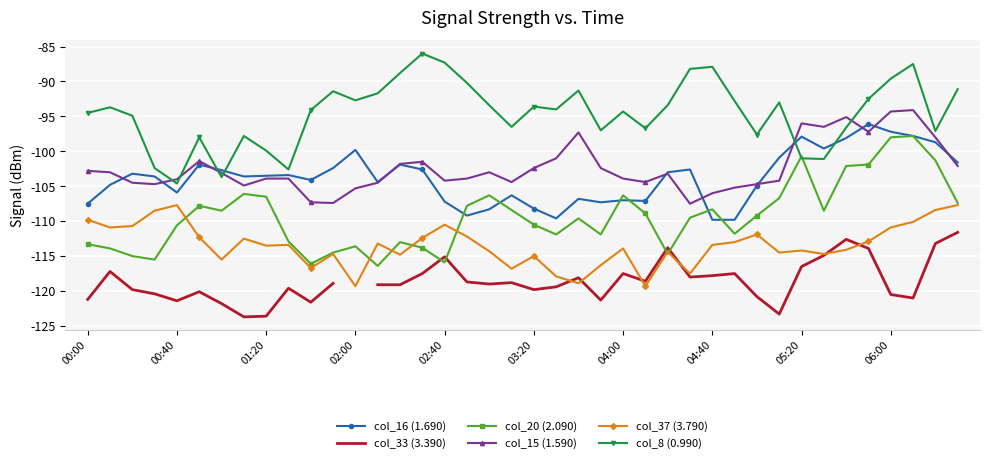

Where is col_15 (1.590) nearest to the value -100?

21